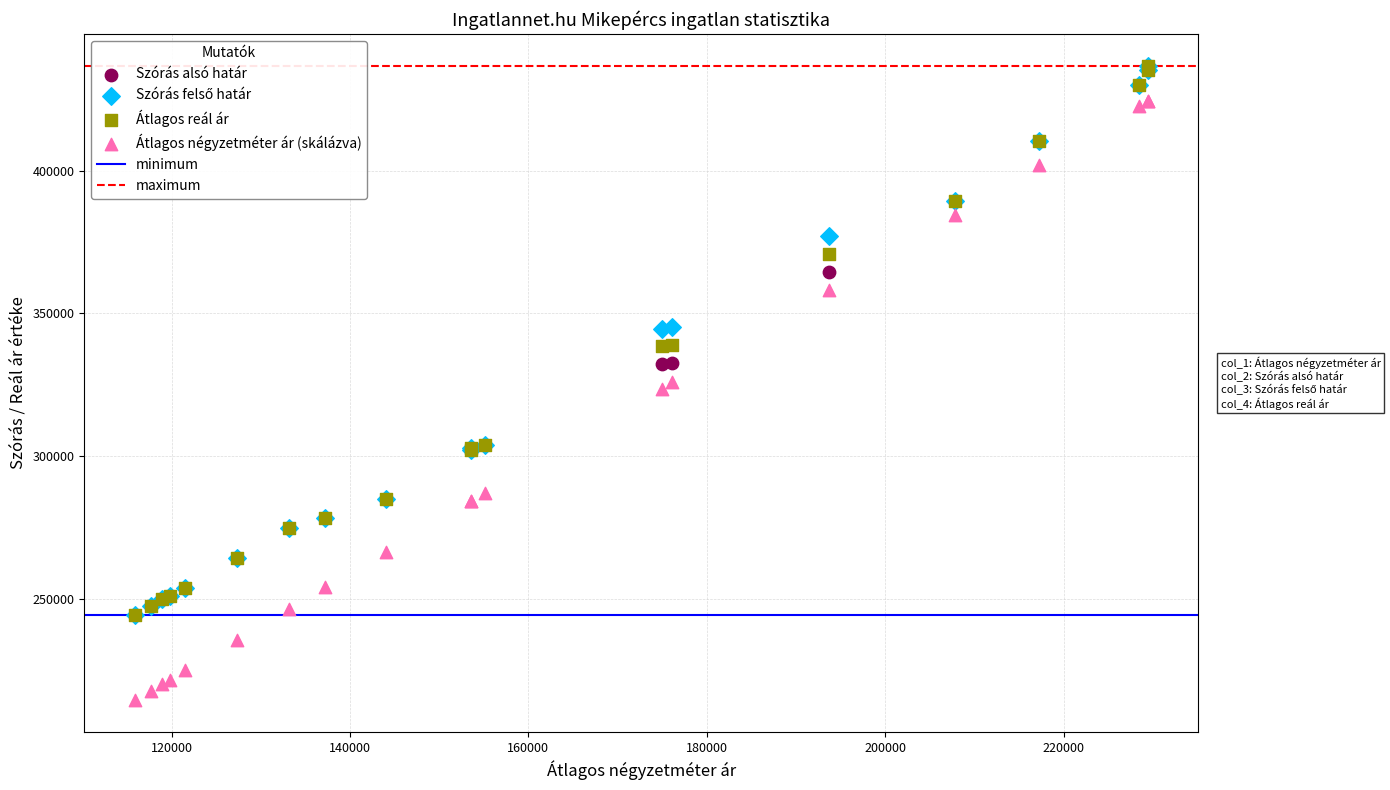

Which series has the largest Y range (max minus min)?

Átlagos négyzetméter ár (skálázva)